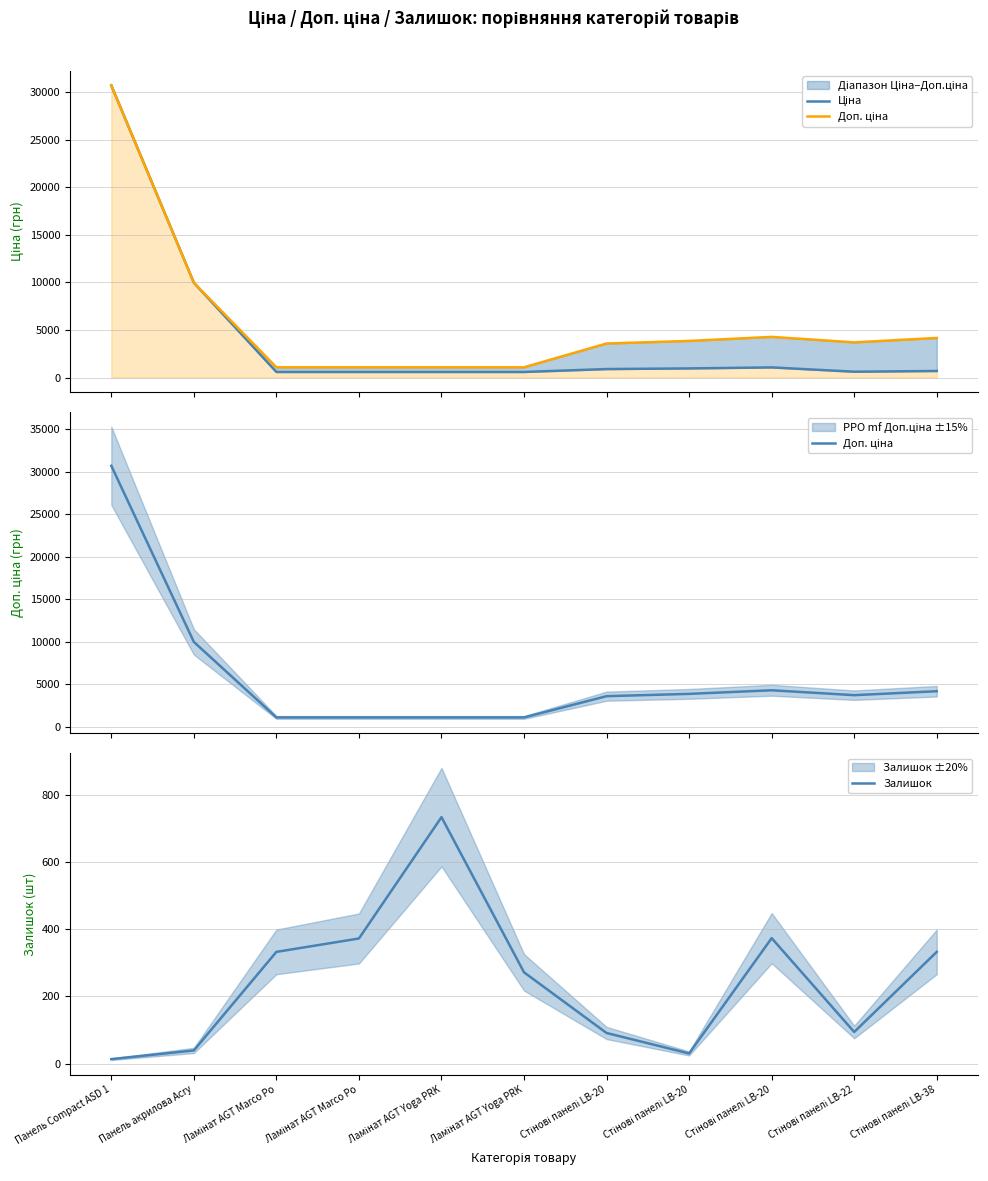

Which series changed the most between Панель акрилова Acry and Ламінат AGT Yoga PRK?

Ціна